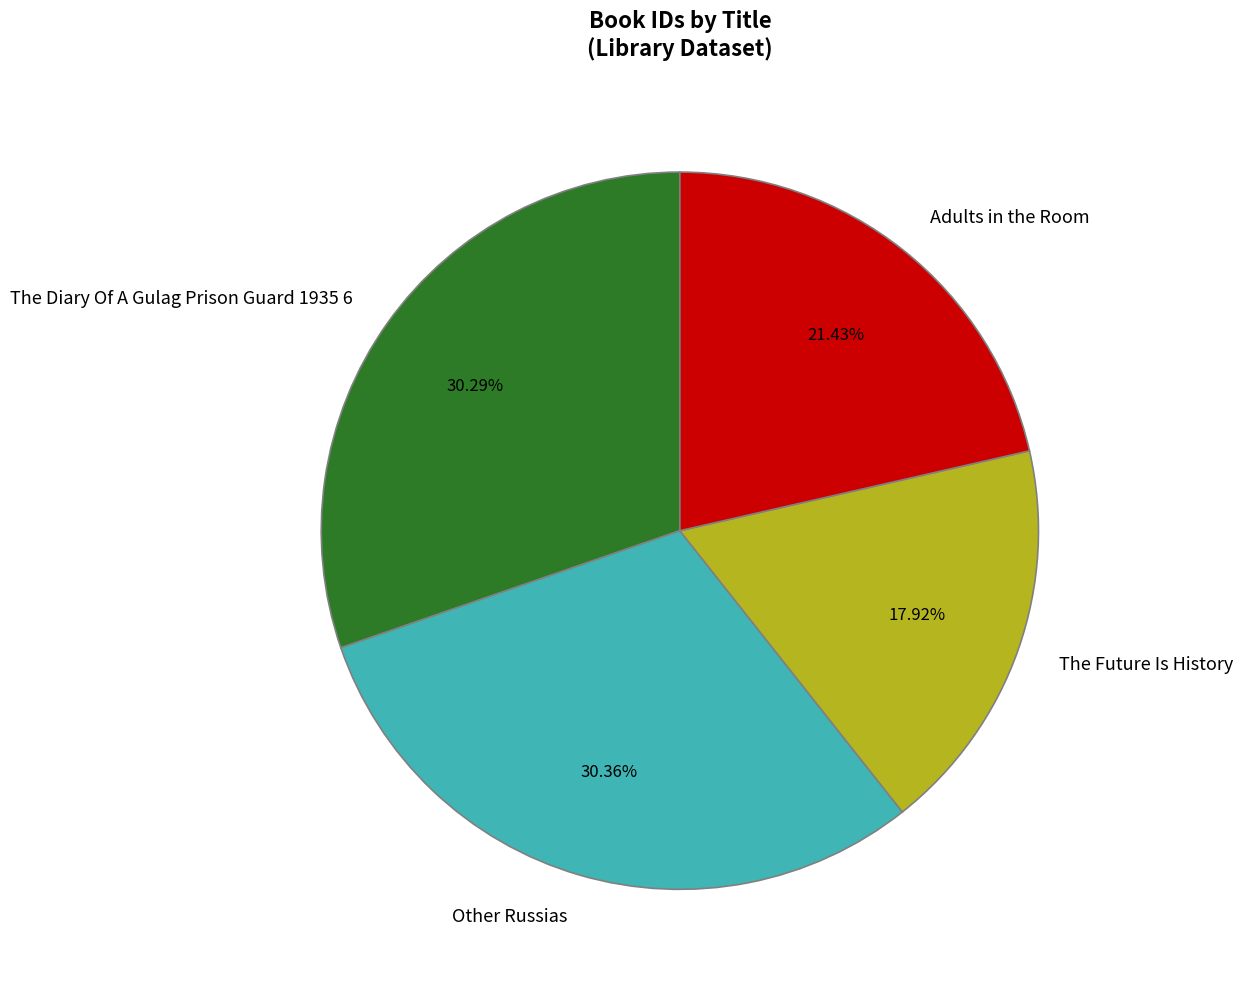

Which category has the smallest portion of the pie?

The Future Is History